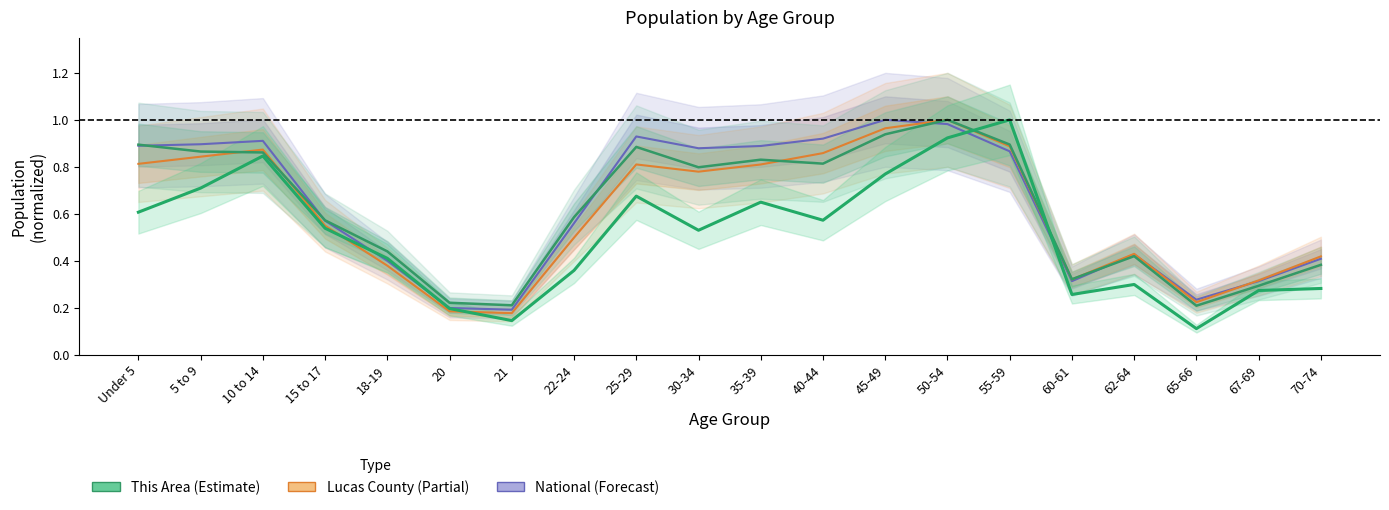

Does the chart display data point markers on the line(s)?

No